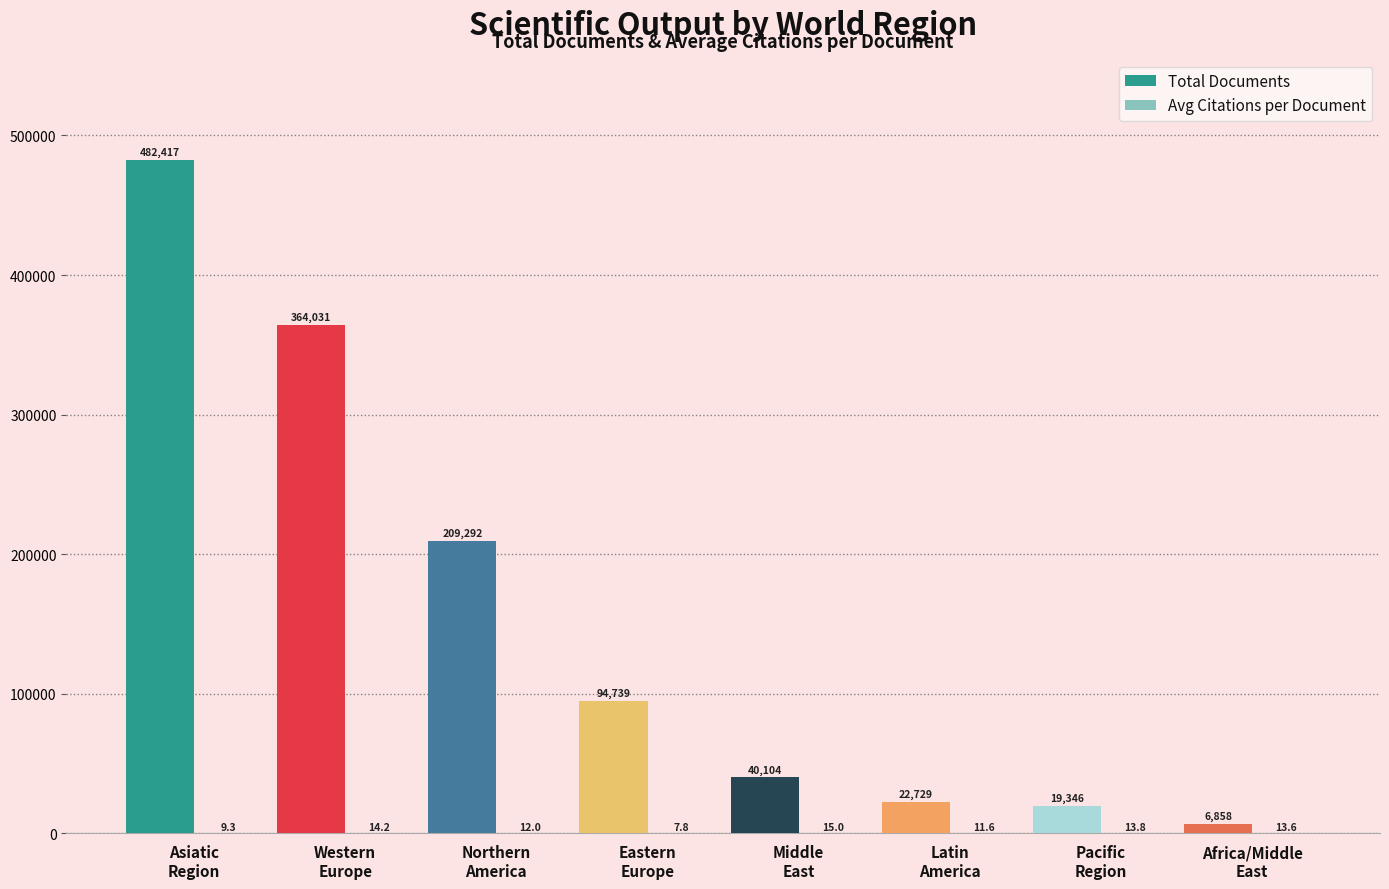

What is the difference between the second highest and minimum values in the Avg Citations per Document series?

6.5